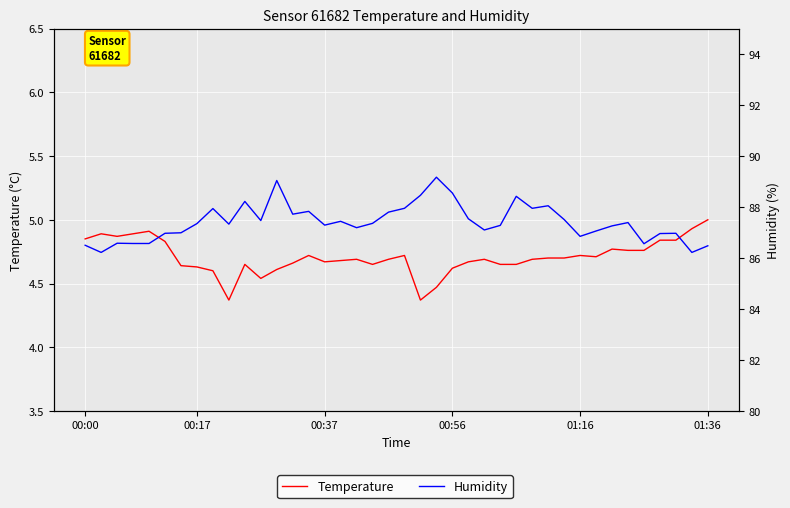

Which series has the largest total across all categories?

Humidity